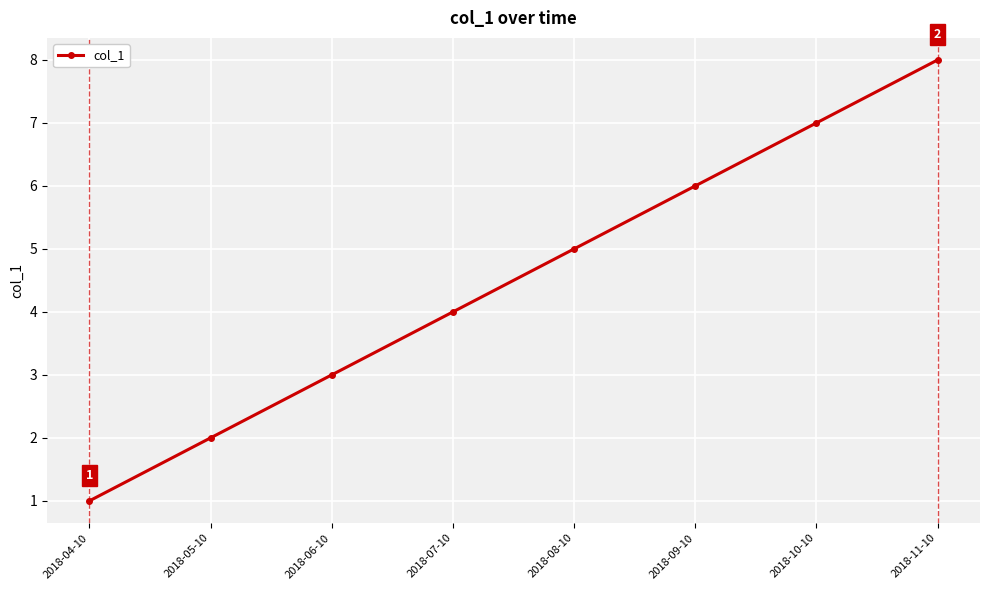

What is the ratio of the value at 2018-04-10 to the value at 2018-10-10?

0.1